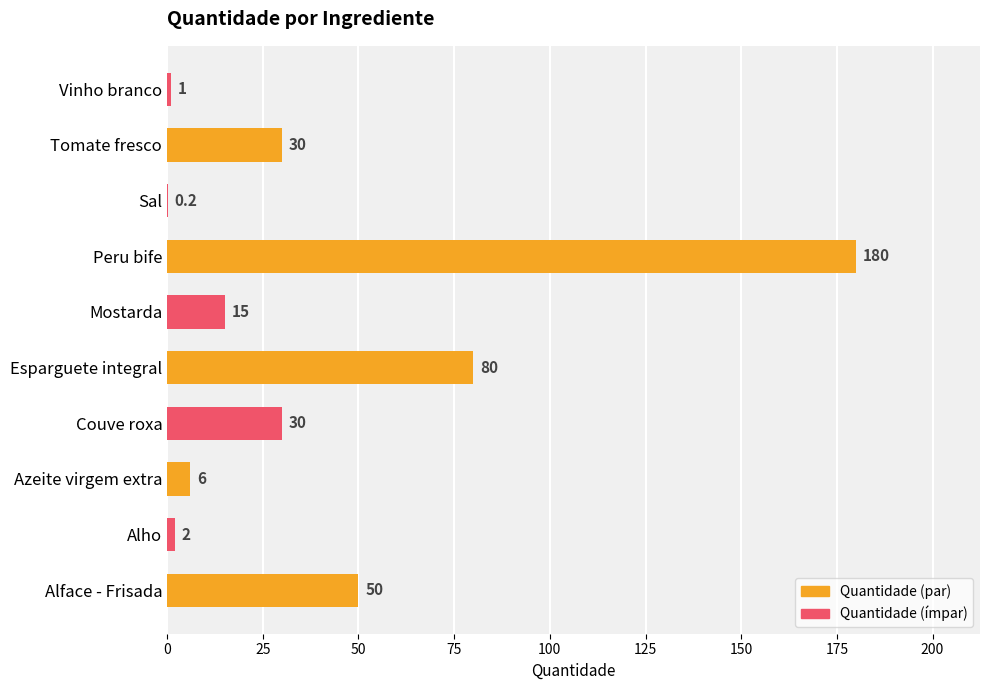

The value at Azeite virgem extra is 6.0. True or false?

True